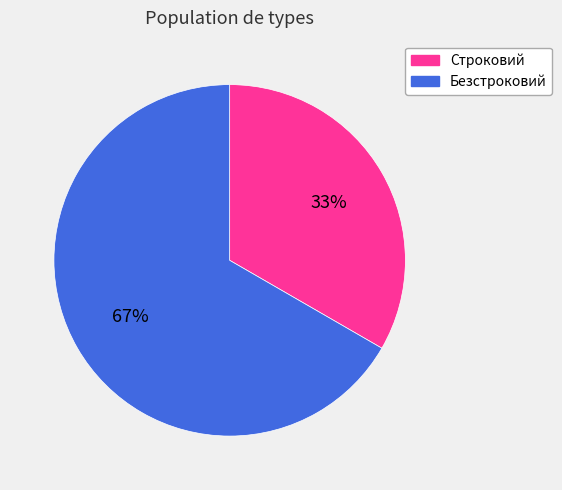

How many segments does this pie chart have?

2